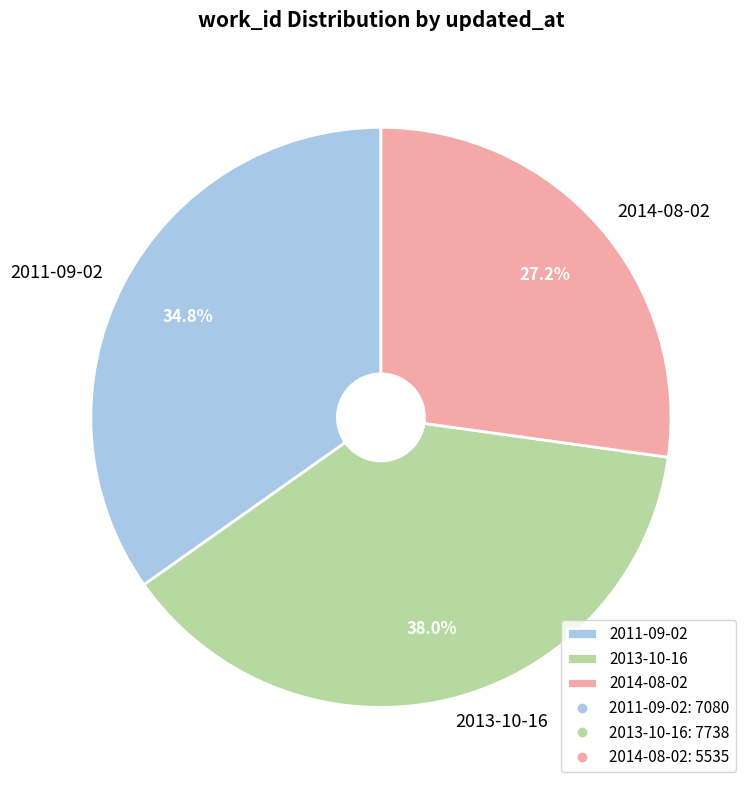

To the nearest percent, what portion does 2013-10-16 represent?

38%